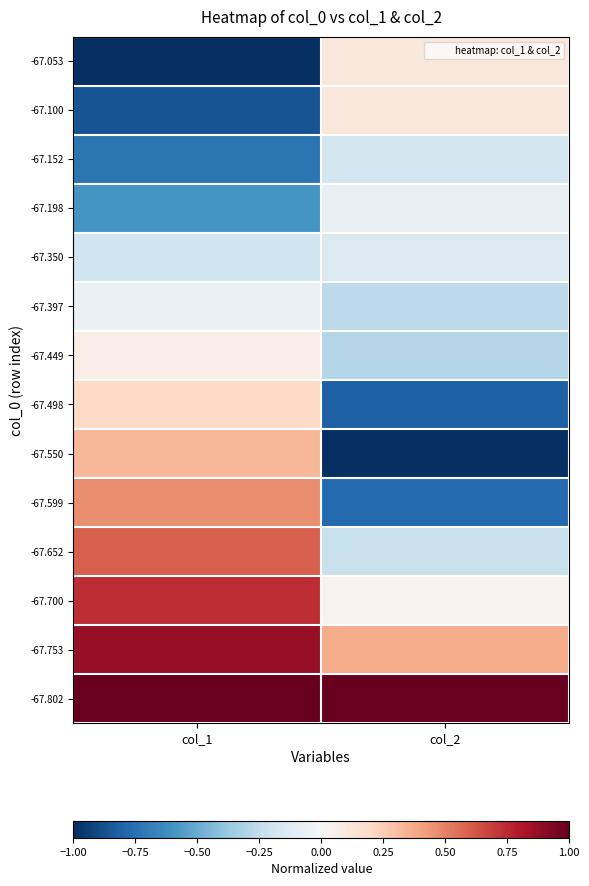

Rank the series at col_2 from highest to lowest value.

-67.802, -67.753, -67.053, -67.100, -67.700, -67.198, -67.350, -67.152, -67.652, -67.397, -67.449, -67.599, -67.498, -67.550